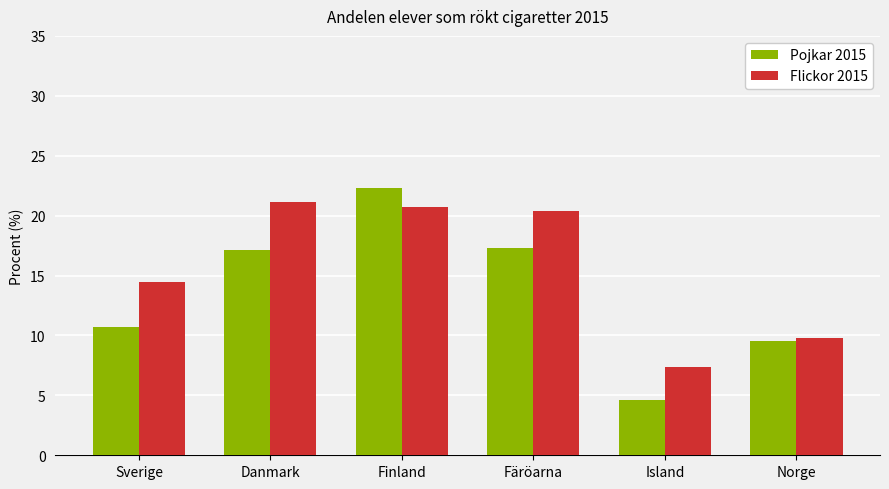

What is the minimum value shown in the chart?

4.6